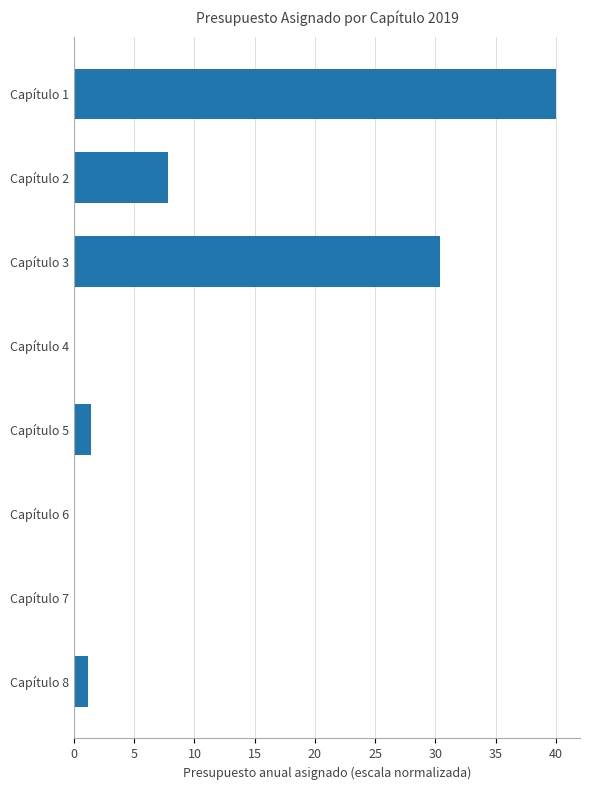

At which label is the value closest to 20?

Capítulo 3